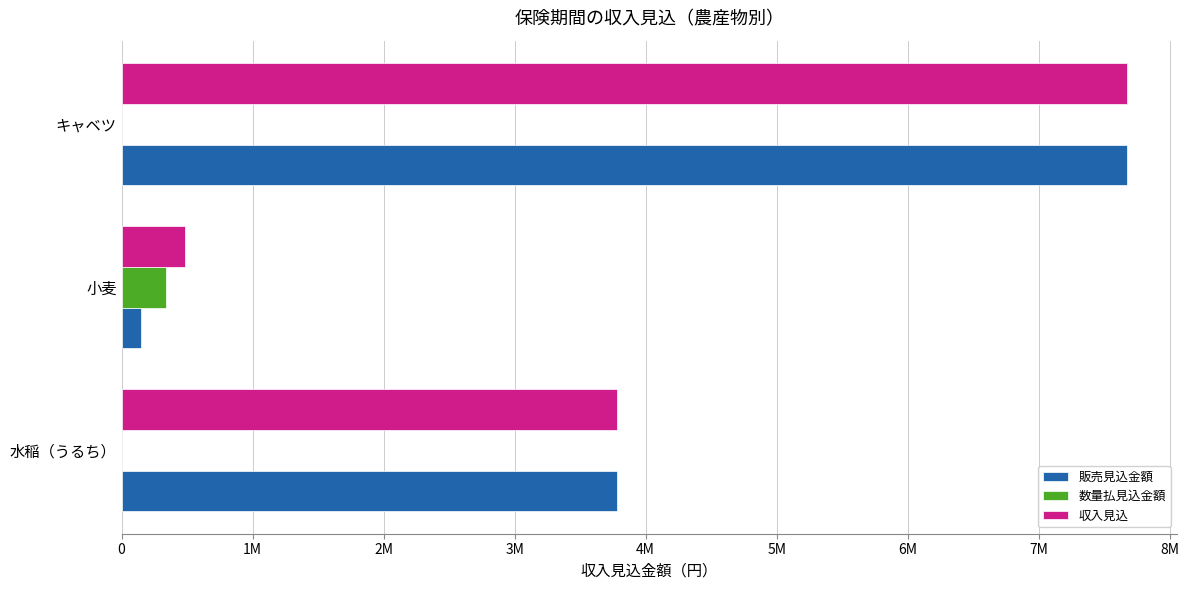

What is the average value of the 収入見込 series?

3979004